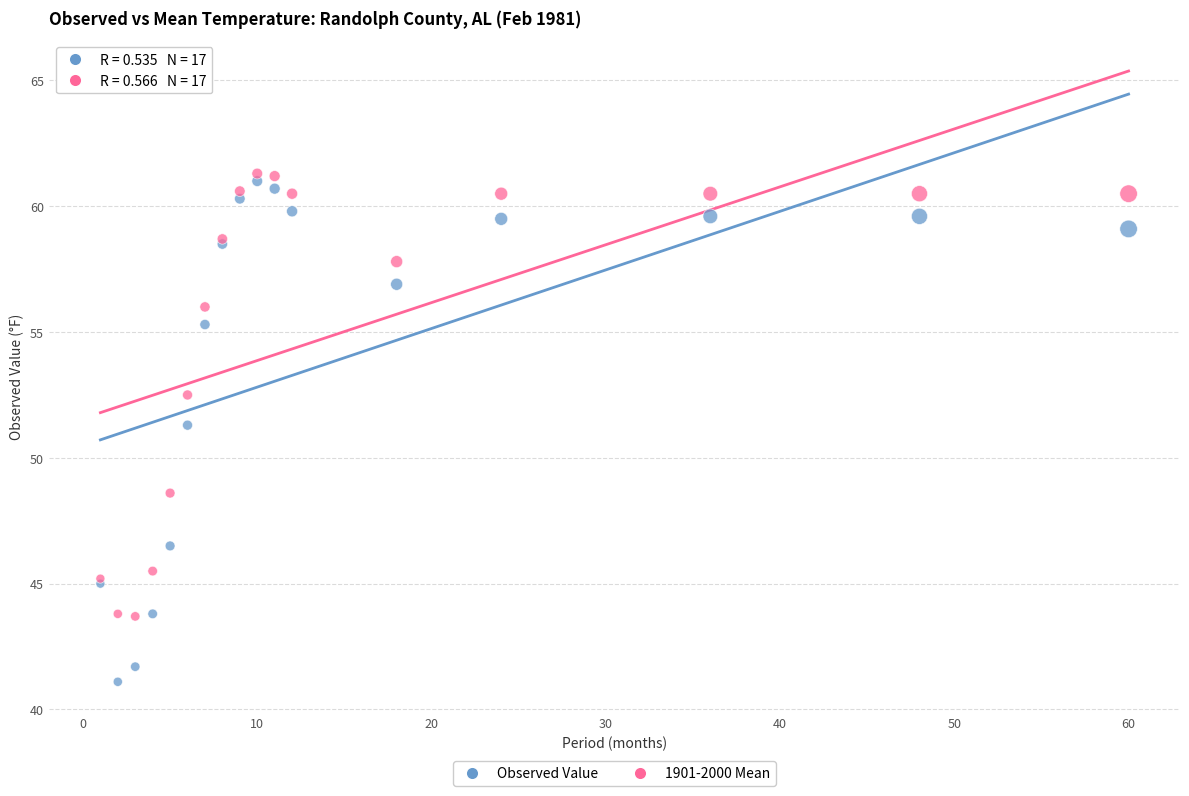

What are all the series names shown in the legend?

Observed Value, 1901-2000 Mean